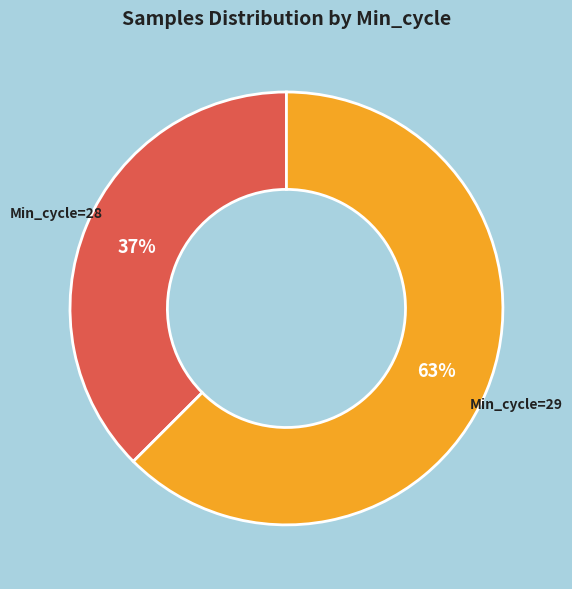

What is the majority slice?

Min_cycle=29